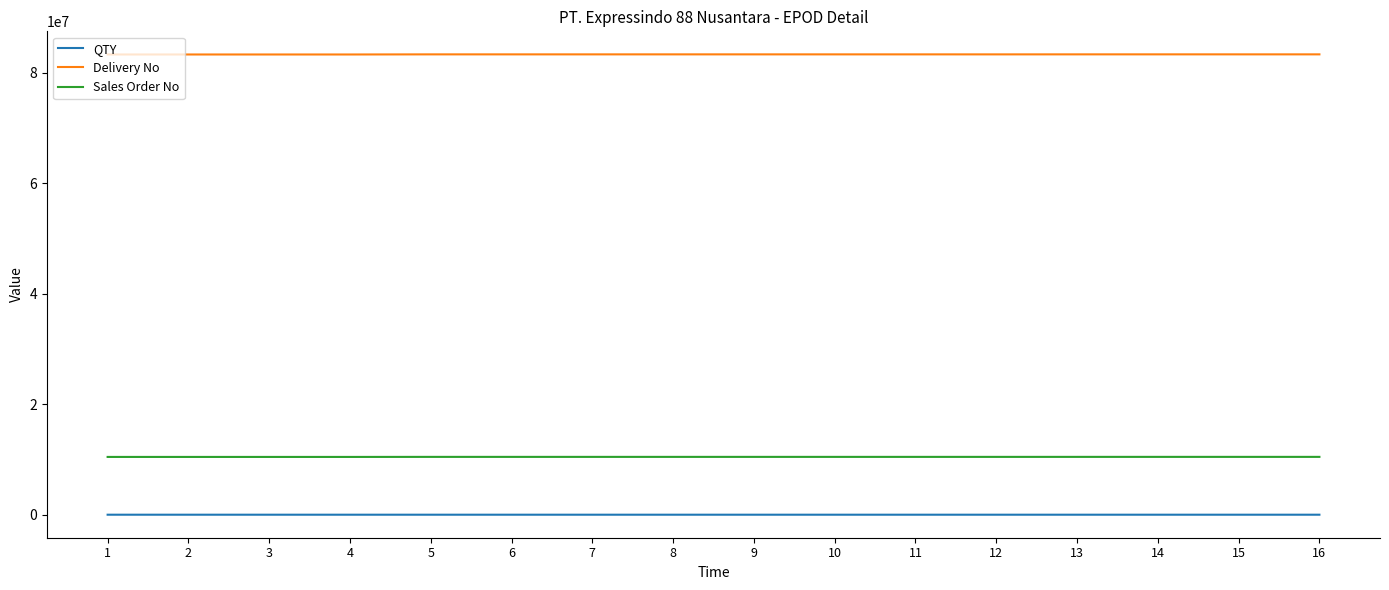

Rank the series by their maximum value, from highest to lowest.

Delivery No, Sales Order No, QTY